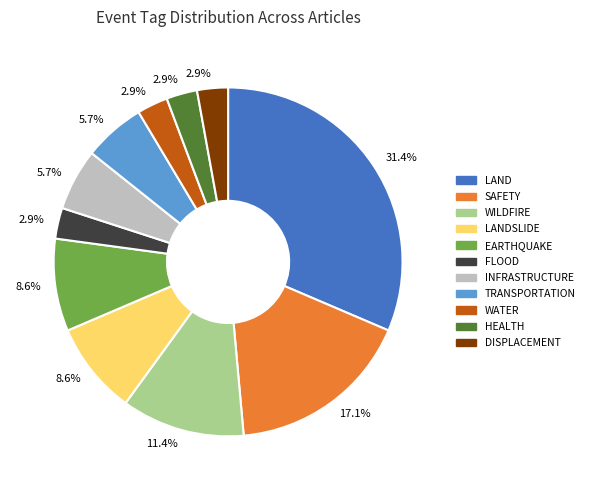

Count the number of slices in the pie.

11